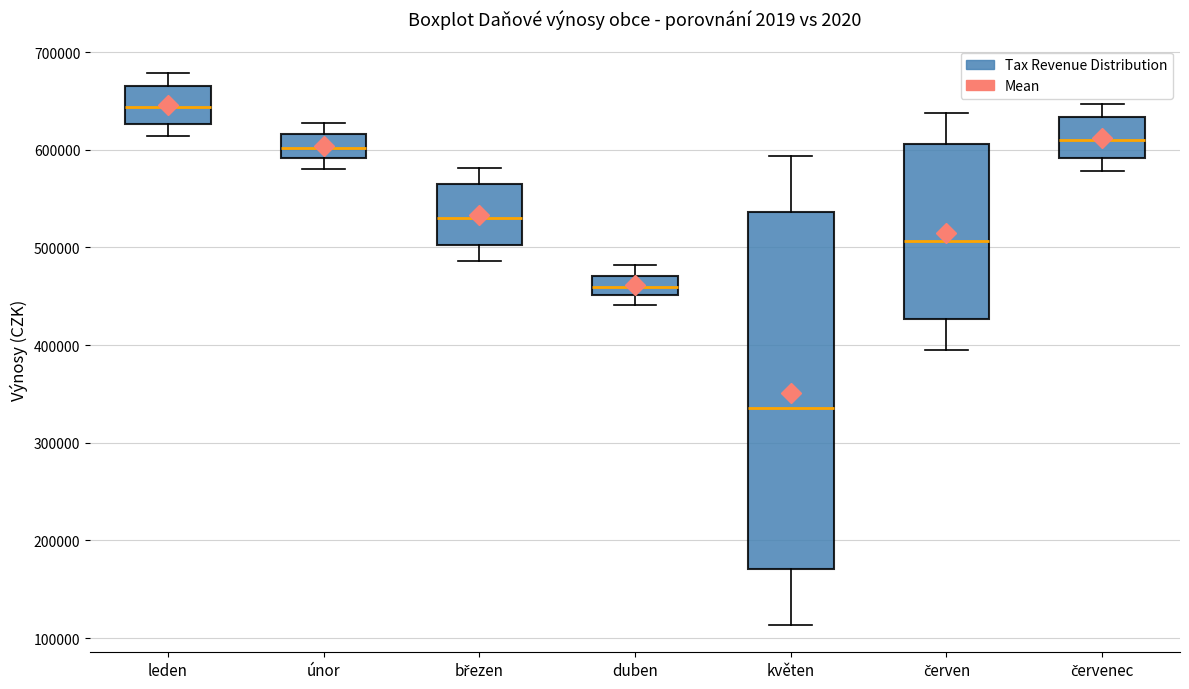

Where is the upper edge of the box for leden on the y-axis? The values are not printed on the chart, so give them approximately, as read against the axis.

670000